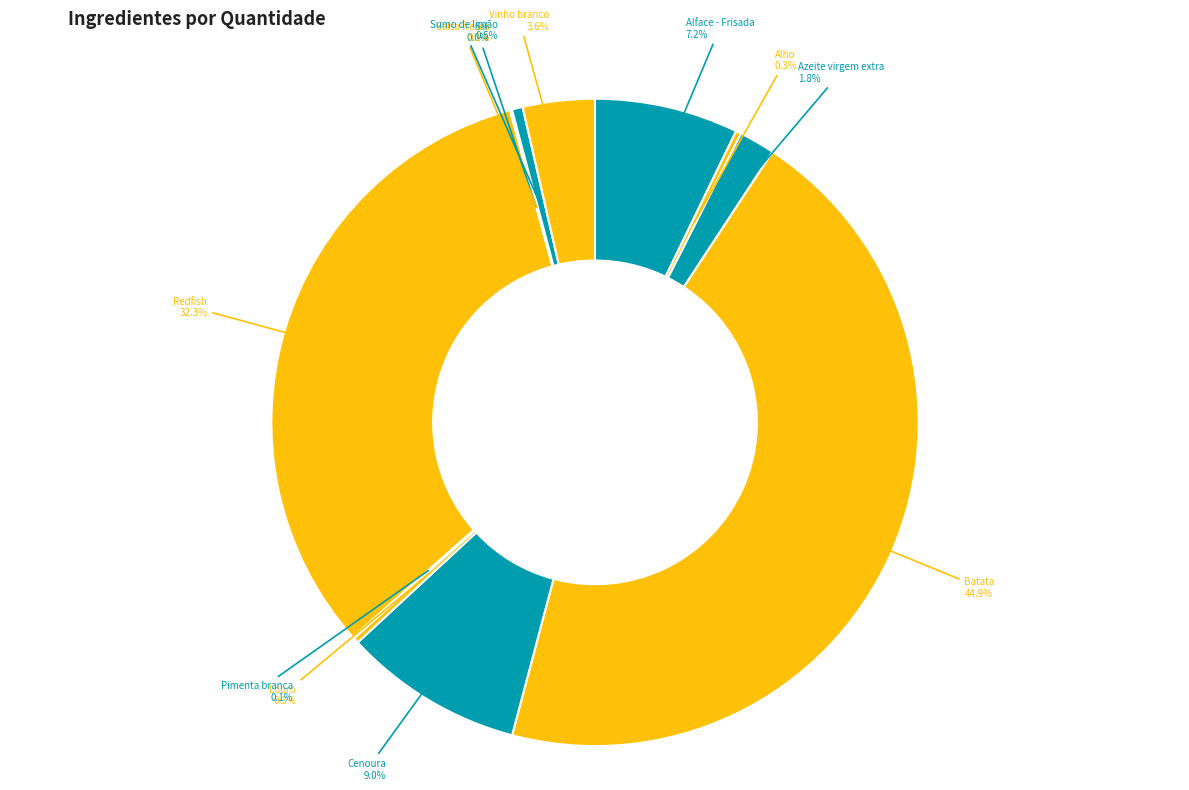

How many slices are in this pie chart?

12